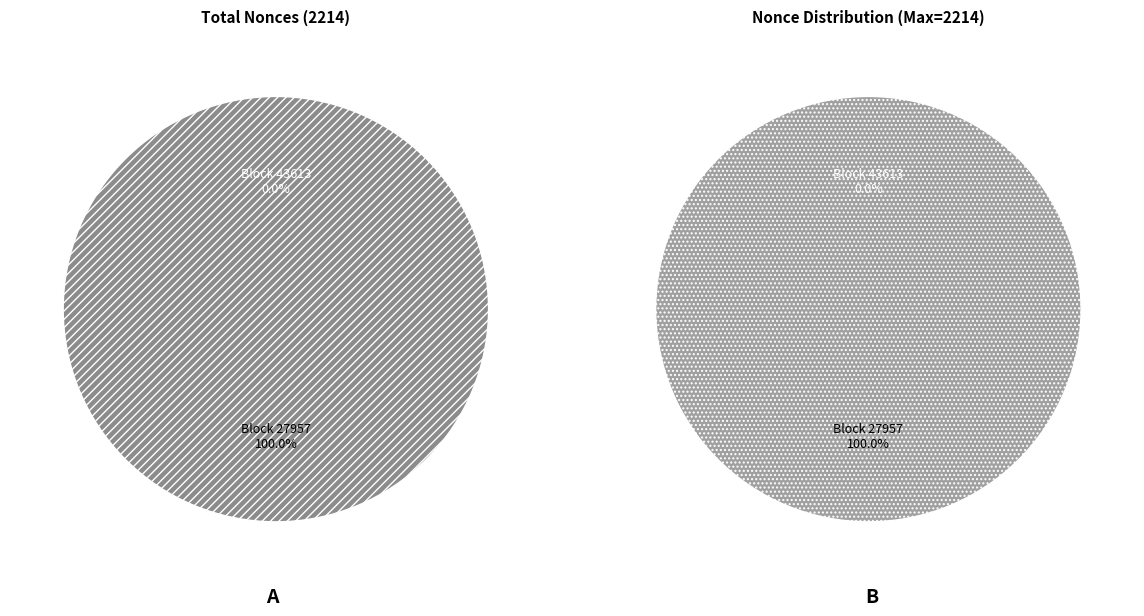

The 43613 slice represents 14% of the pie. True or false?

False